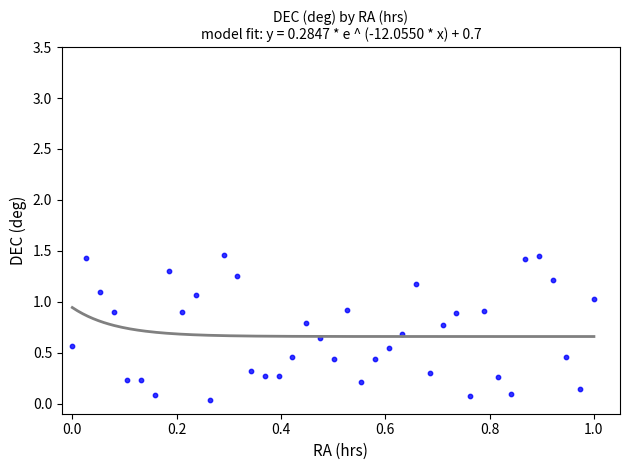

Count the number of points in this scatter plot.

39